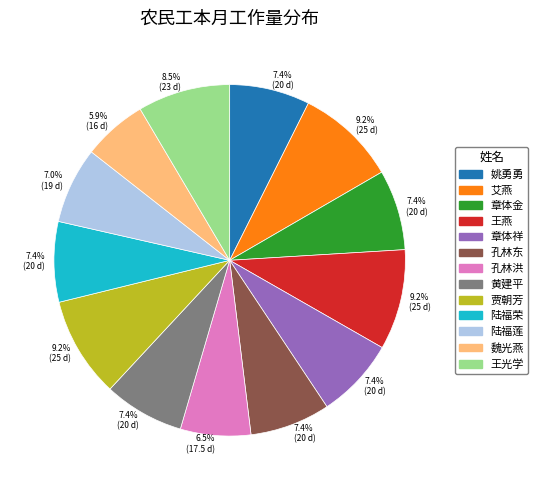

To the nearest percent, what is the combined percentage of 姚勇勇 and 黄建平?

15%